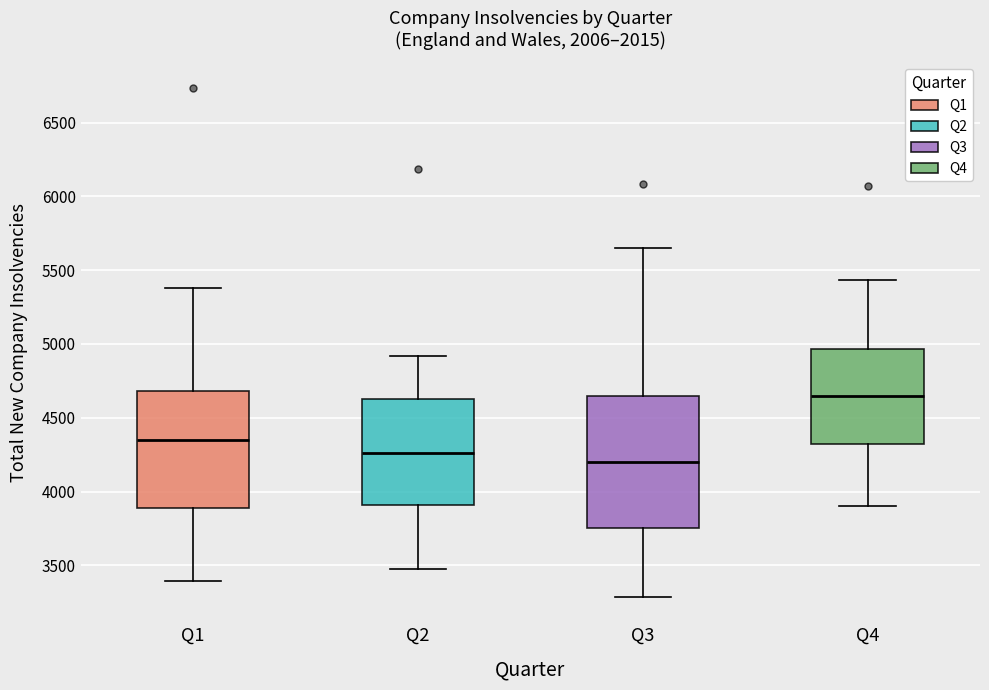

Where is the upper edge of the box for Q2 on the y-axis? The values are not printed on the chart, so give them approximately, as read against the axis.

4650